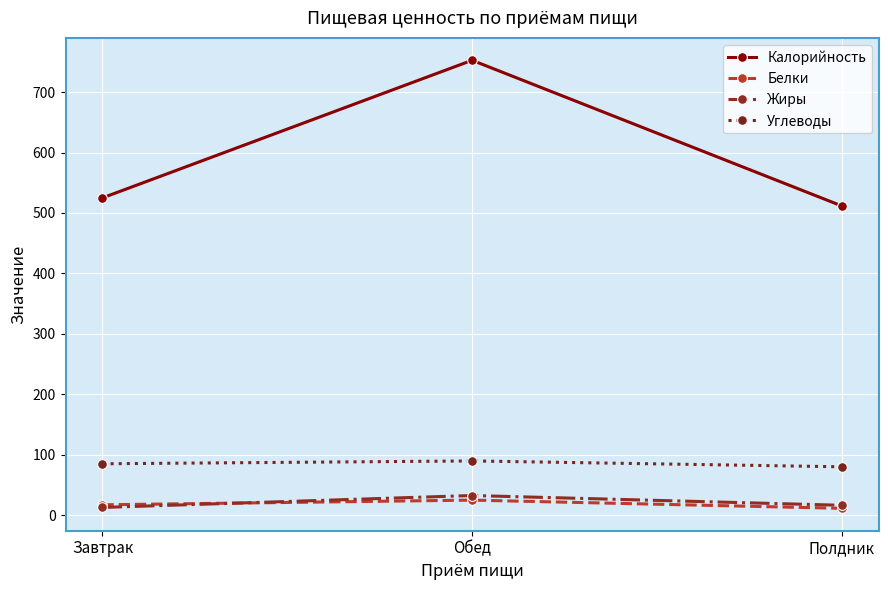

Is it true that Углеводы equals 113.2 at Завтрак?

False